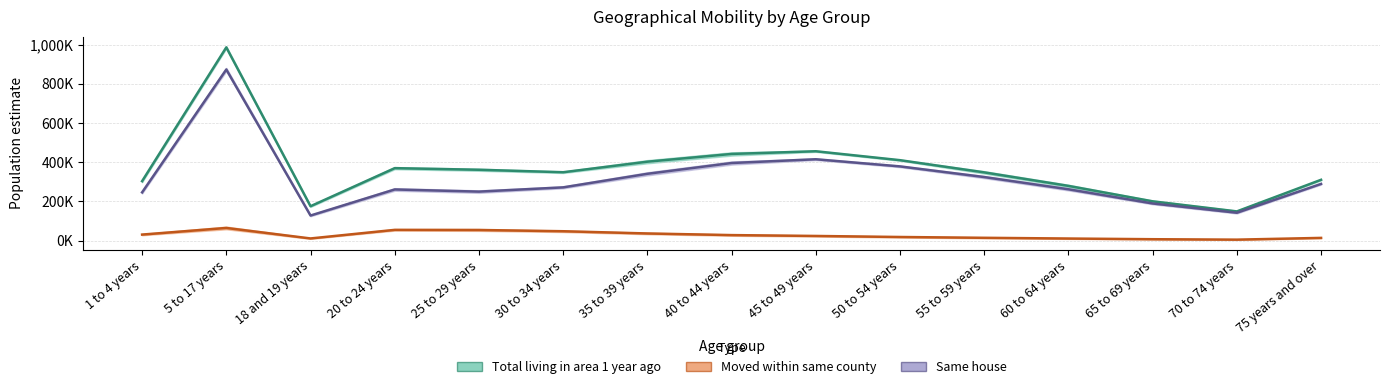

What is the label of the 14th point from the left?

70 to 74 years